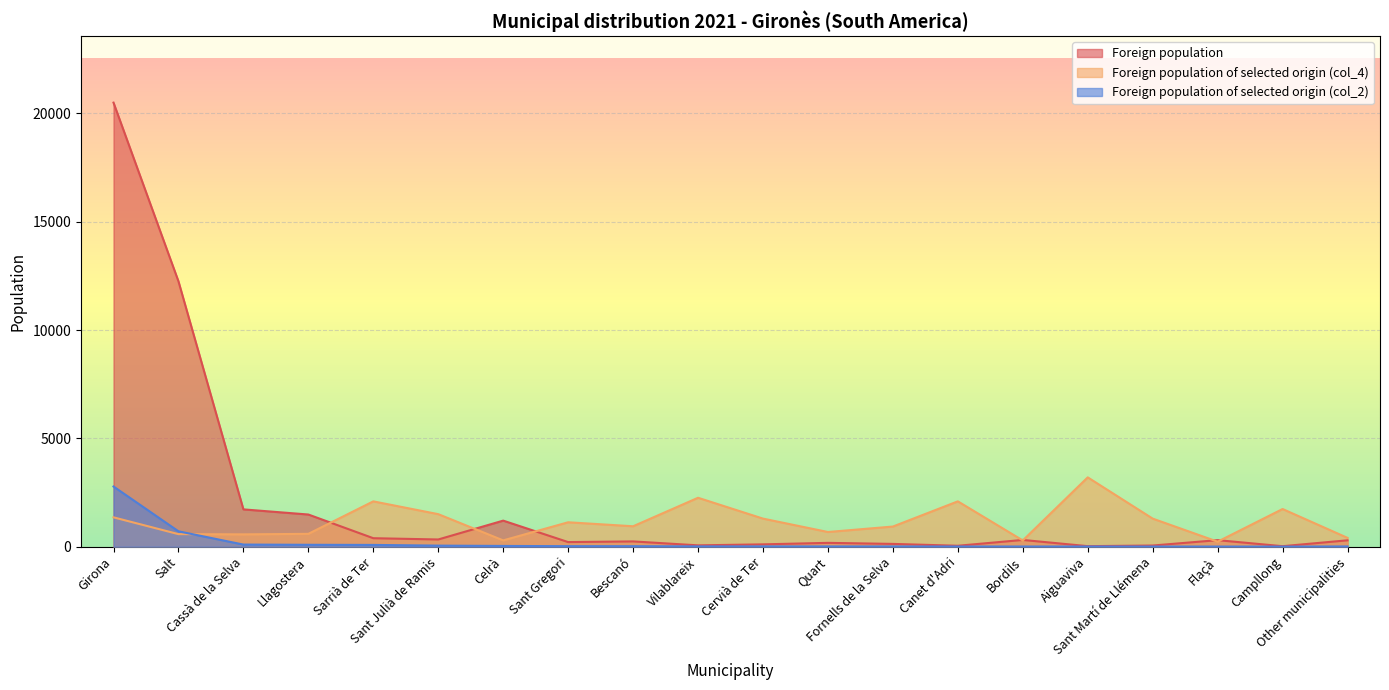

List the series in order of their peak value, lowest first.

Foreign population of selected origin (col_2), Foreign population of selected origin (col_4), Foreign population